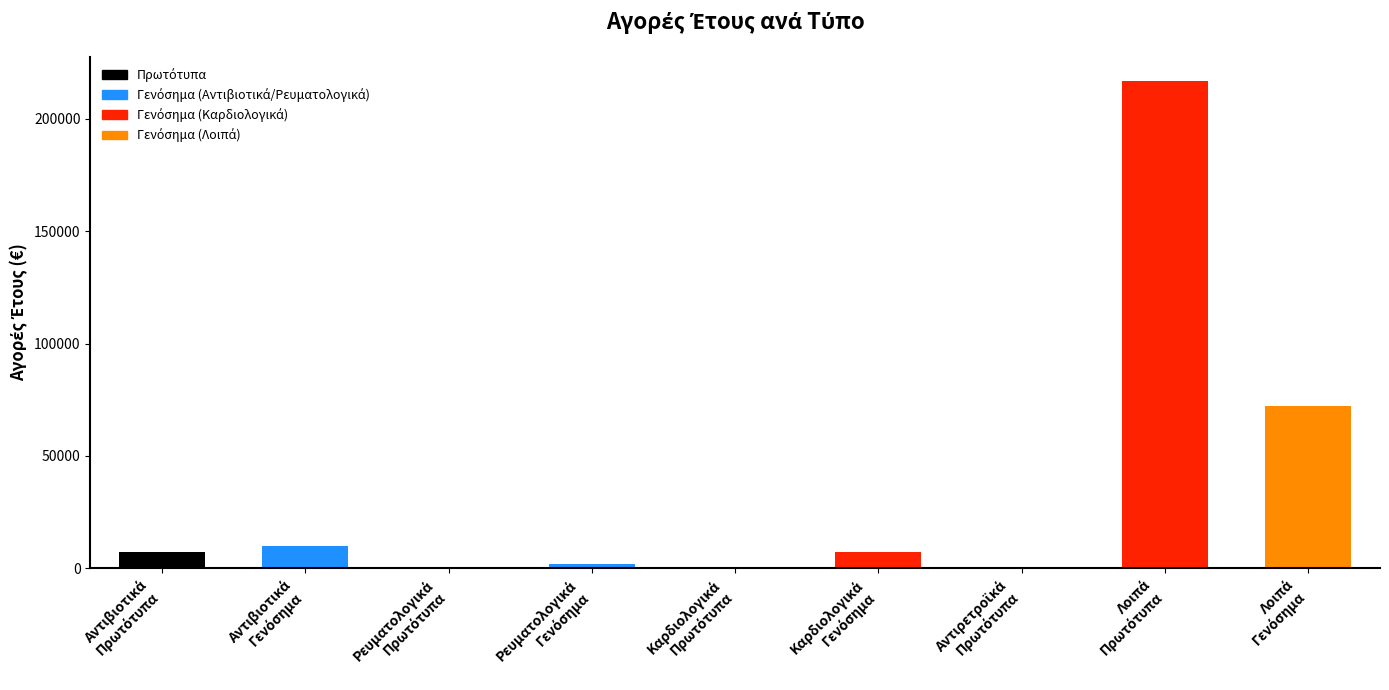

Reading left to right, what are all the values shown in this chart?

7077.0	10131.0	60.9	1919.2	439.5	7154.2	631.3	216730.2	72267.9